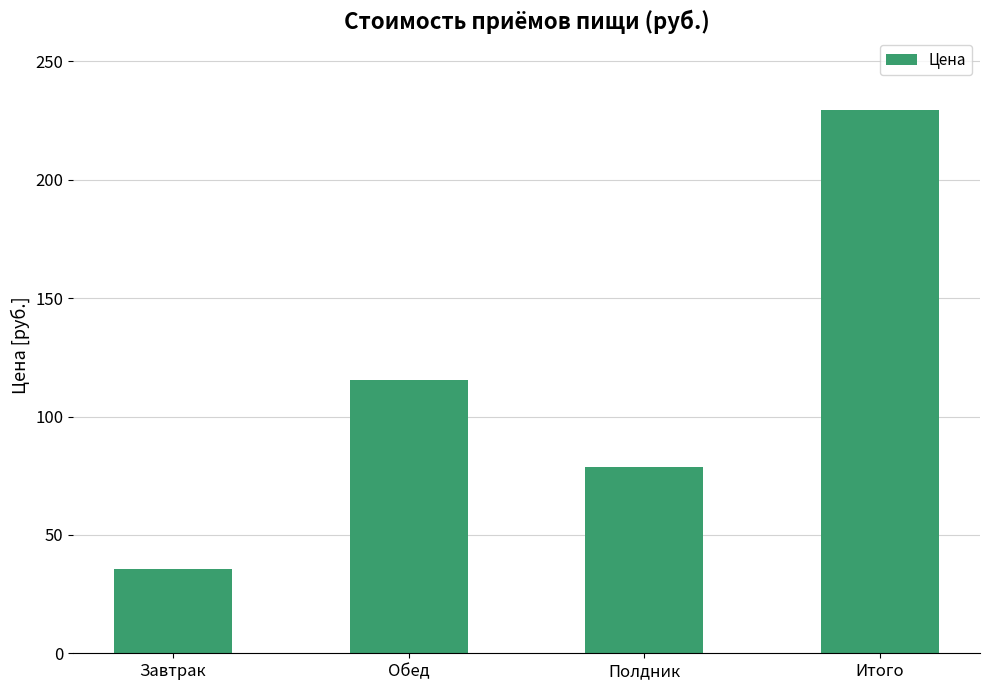

Are the bars grouped side by side (vs. stacked)?

No